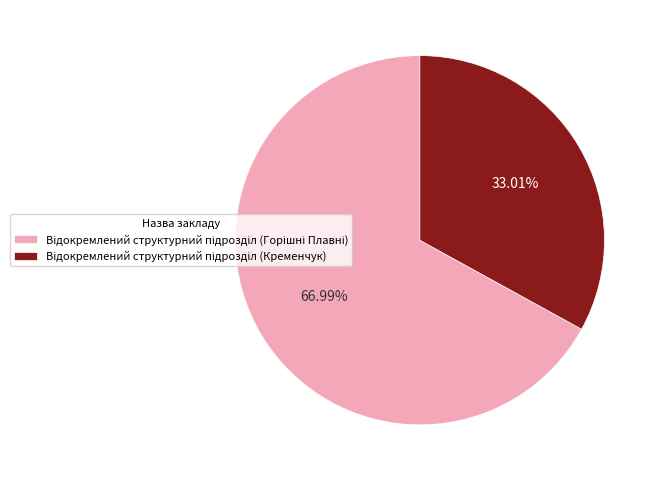

Does any single category account for the majority?

Yes